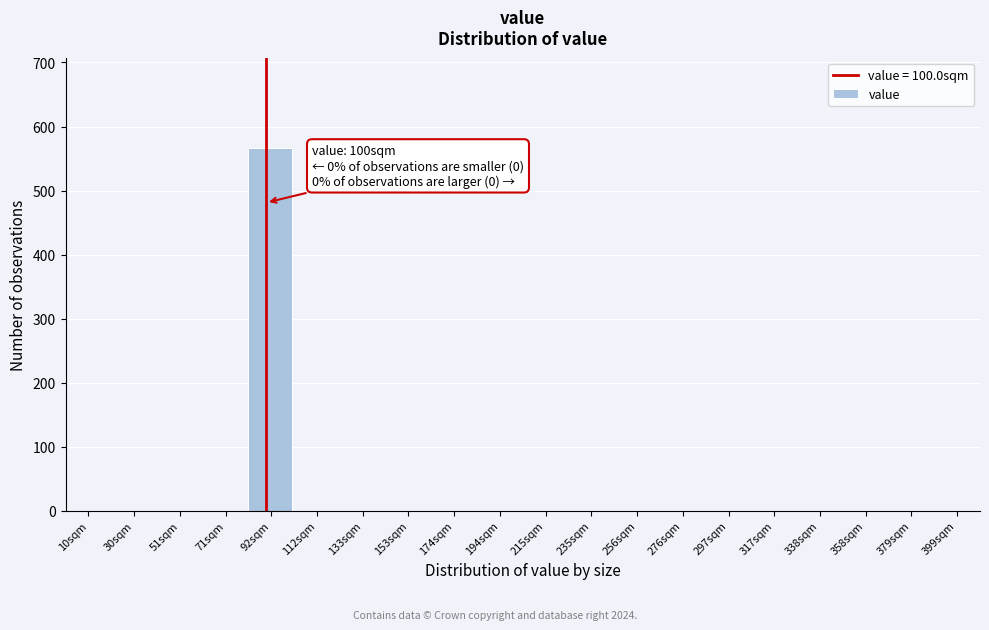

Reading left to right, list all the values displayed in this chart.

10sqm=0	30sqm=0	51sqm=0	71sqm=0	92sqm=566	112sqm=0	133sqm=0	153sqm=0	174sqm=0	194sqm=0	215sqm=0	235sqm=0	256sqm=0	276sqm=0	297sqm=0	317sqm=0	338sqm=0	358sqm=0	379sqm=0	399sqm=0